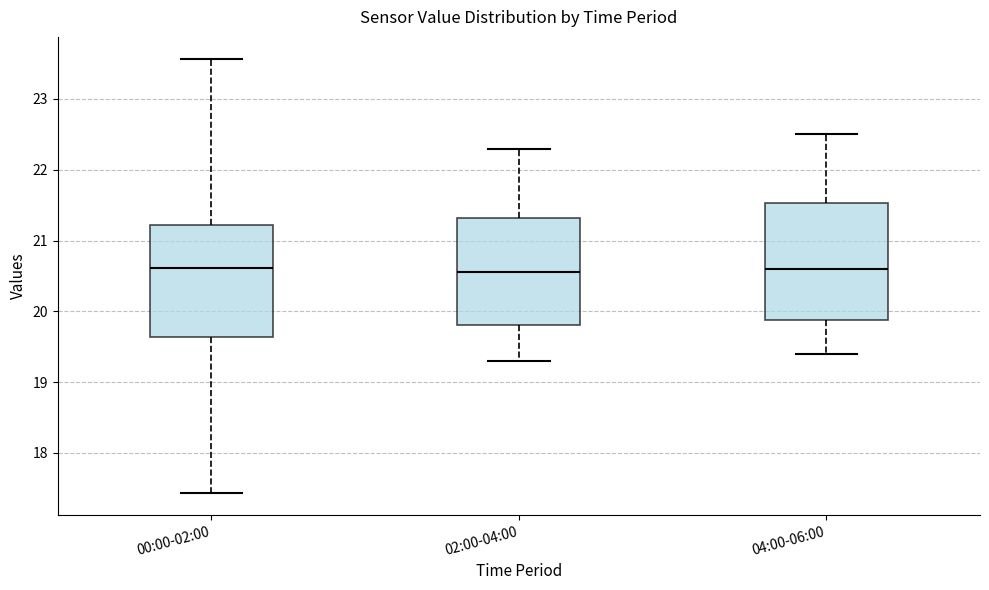

Reading left to right, read every box against the y-axis: the position of its median line, the range the box covers, and the ends of its whiskers. The values are not printed on the chart, so give them approximately, as read against the axis.

00:00-02:00: median 20.6, box 19.6 to 21.2, whiskers 17.4 to 23.6
02:00-04:00: median 20.6, box 19.8 to 21.3, whiskers 19.3 to 22.3
04:00-06:00: median 20.6, box 19.9 to 21.5, whiskers 19.4 to 22.5